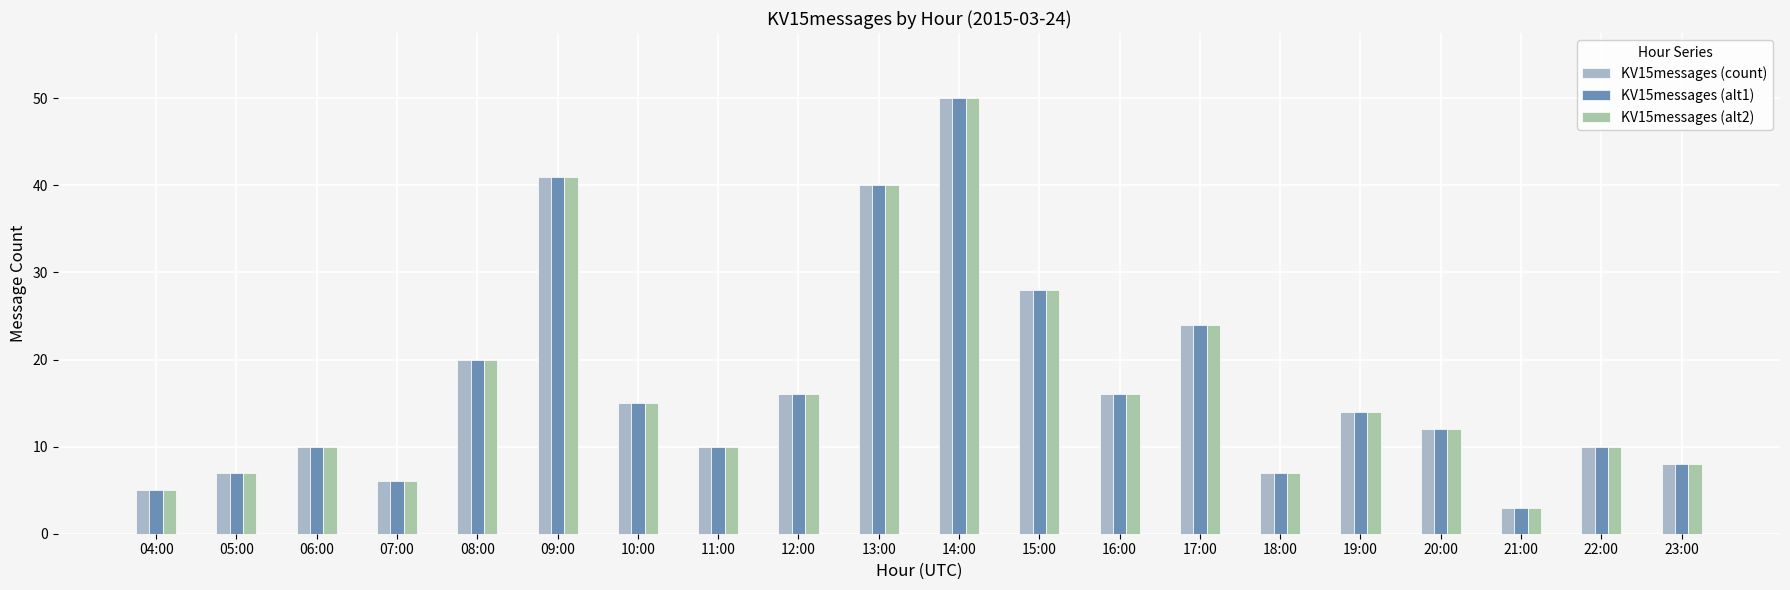

What position from the left is 23:00?

20